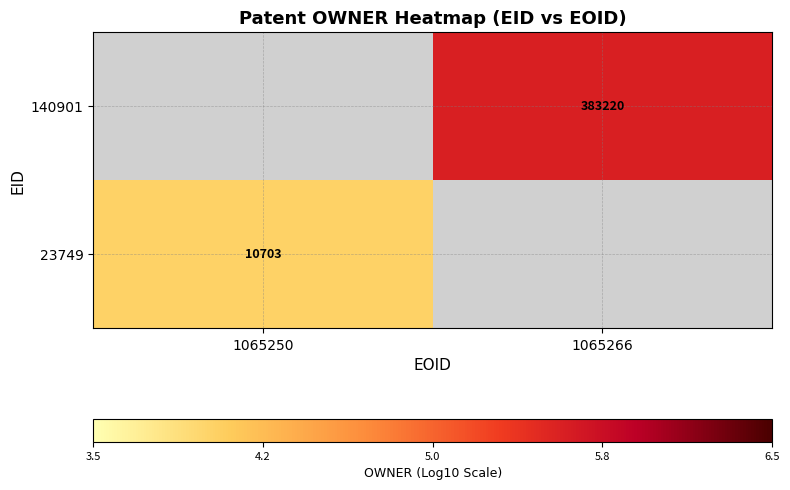

The value of 140901 at 1065266 is 1.7. True or false?

False